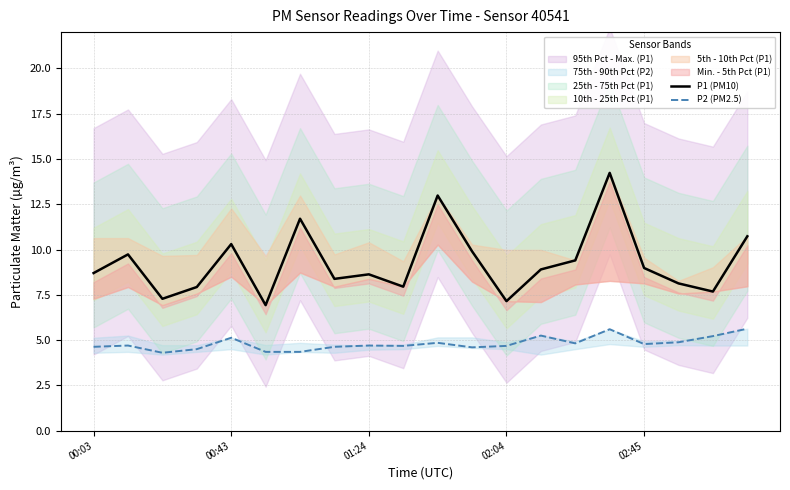

Reading left to right, extract all data points from this chart.

P1 (PM10): 8.7	9.7	7.3	7.9	10.3	6.9	11.7	8.4	8.6	8.0	13.0	9.9	7.2	8.9	9.4	14.2	9.0	8.1	7.7	10.7
P2 (PM2.5): 4.6	4.7	4.3	4.5	5.1	4.3	4.3	4.6	4.7	4.7	4.8	4.6	4.7	5.2	4.8	5.6	4.8	4.9	5.2	5.6